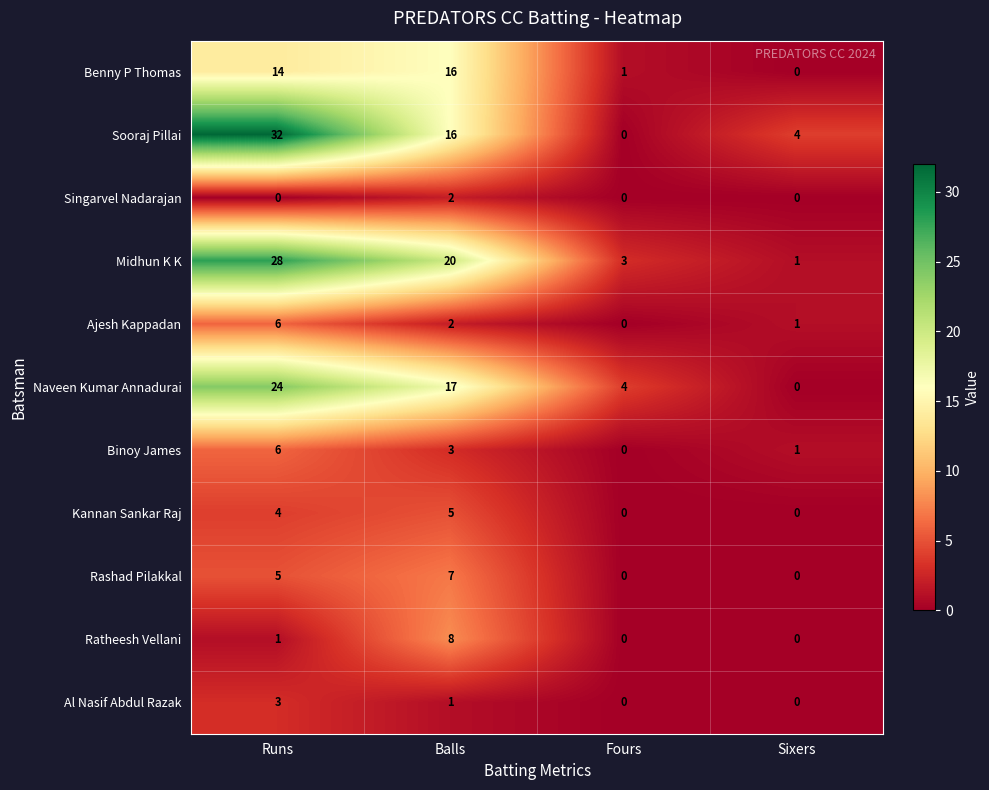

Between Runs and Fours, which series saw the biggest shift?

Sooraj Pillai